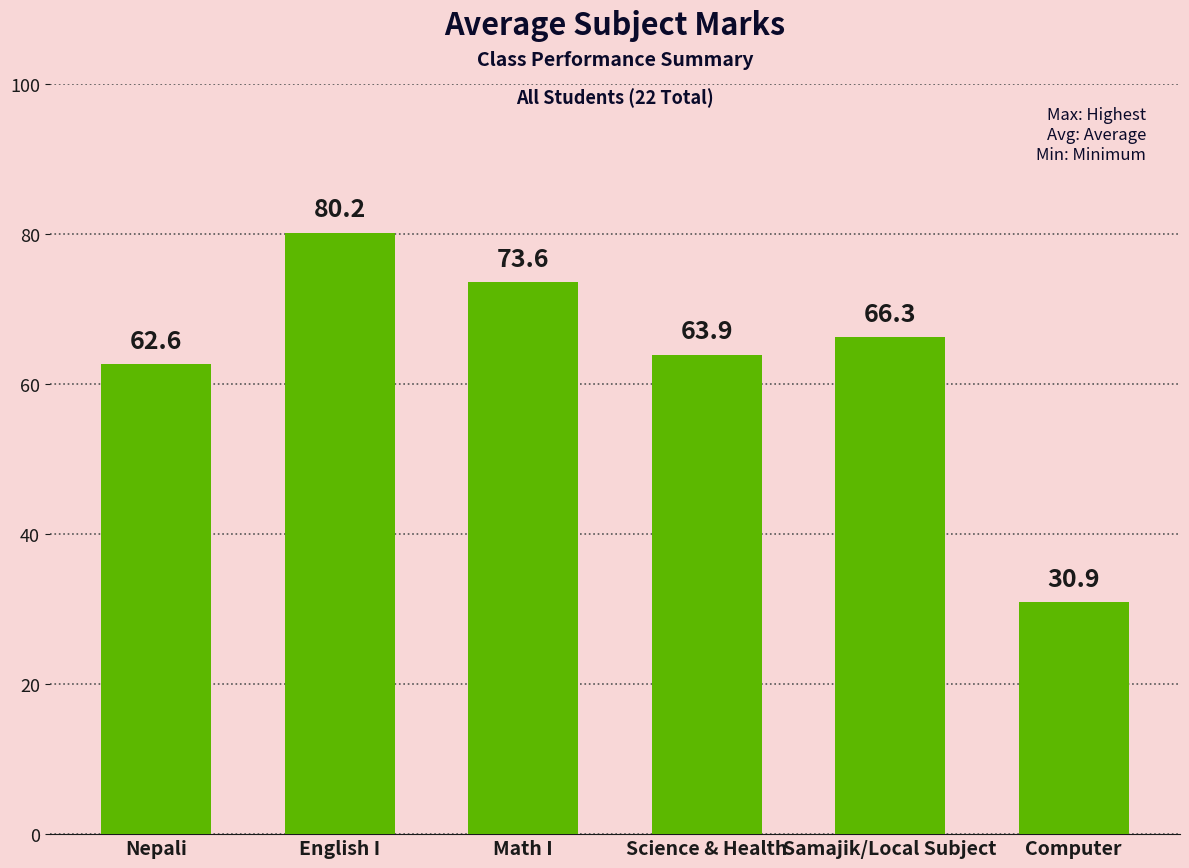

Rank the categories by value from highest to lowest.

English I, Math I, Samajik/Local Subject, Science & Health, Nepali, Computer